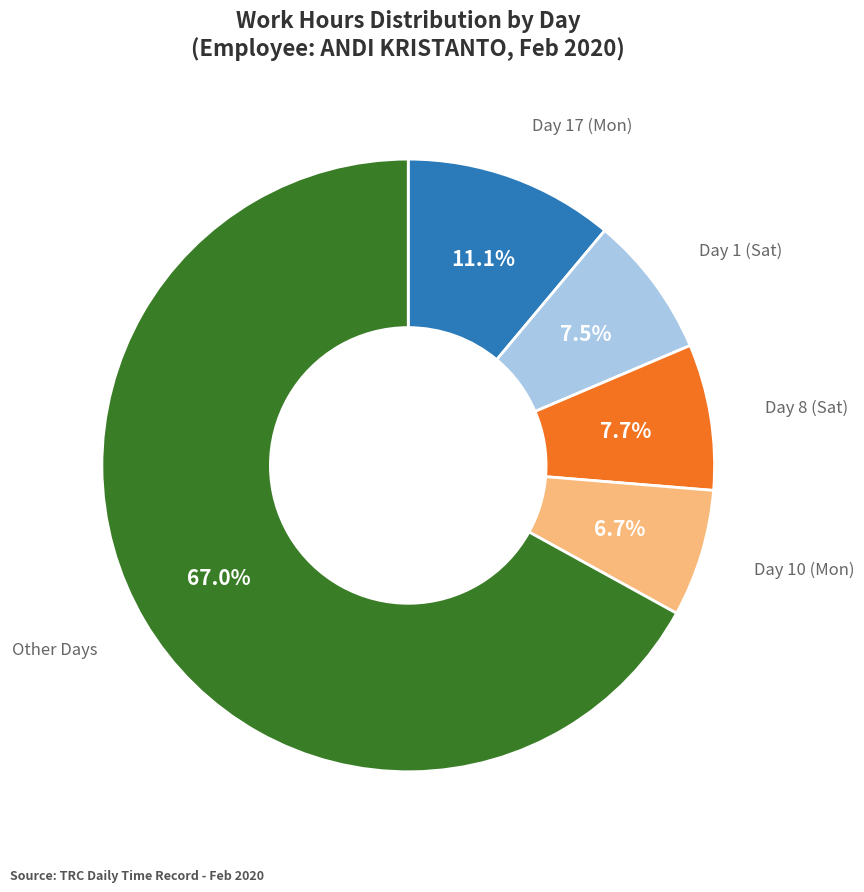

To the nearest percent, what is the average slice percentage?

20%